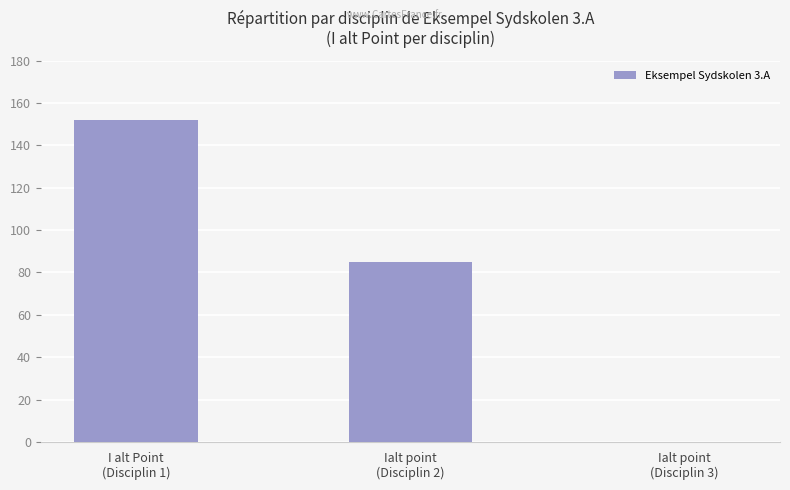

Which category has the highest value across all series?

I alt Point
(Disciplin 1)